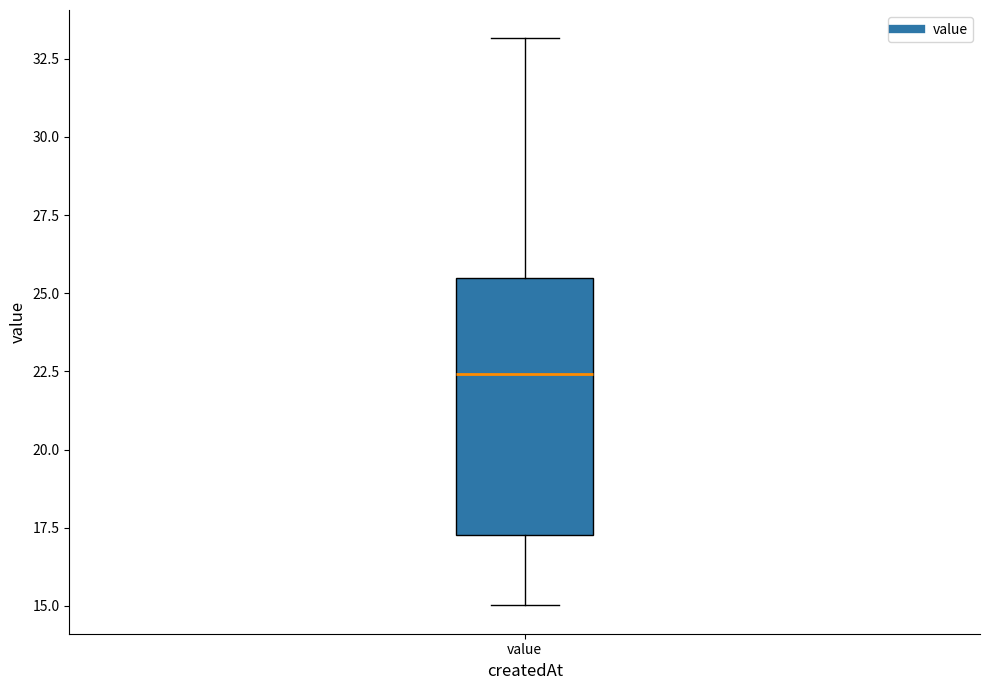

Where does the lower whisker of the box for value end on the y-axis? The values are not printed on the chart, so give them approximately, as read against the axis.

15.0